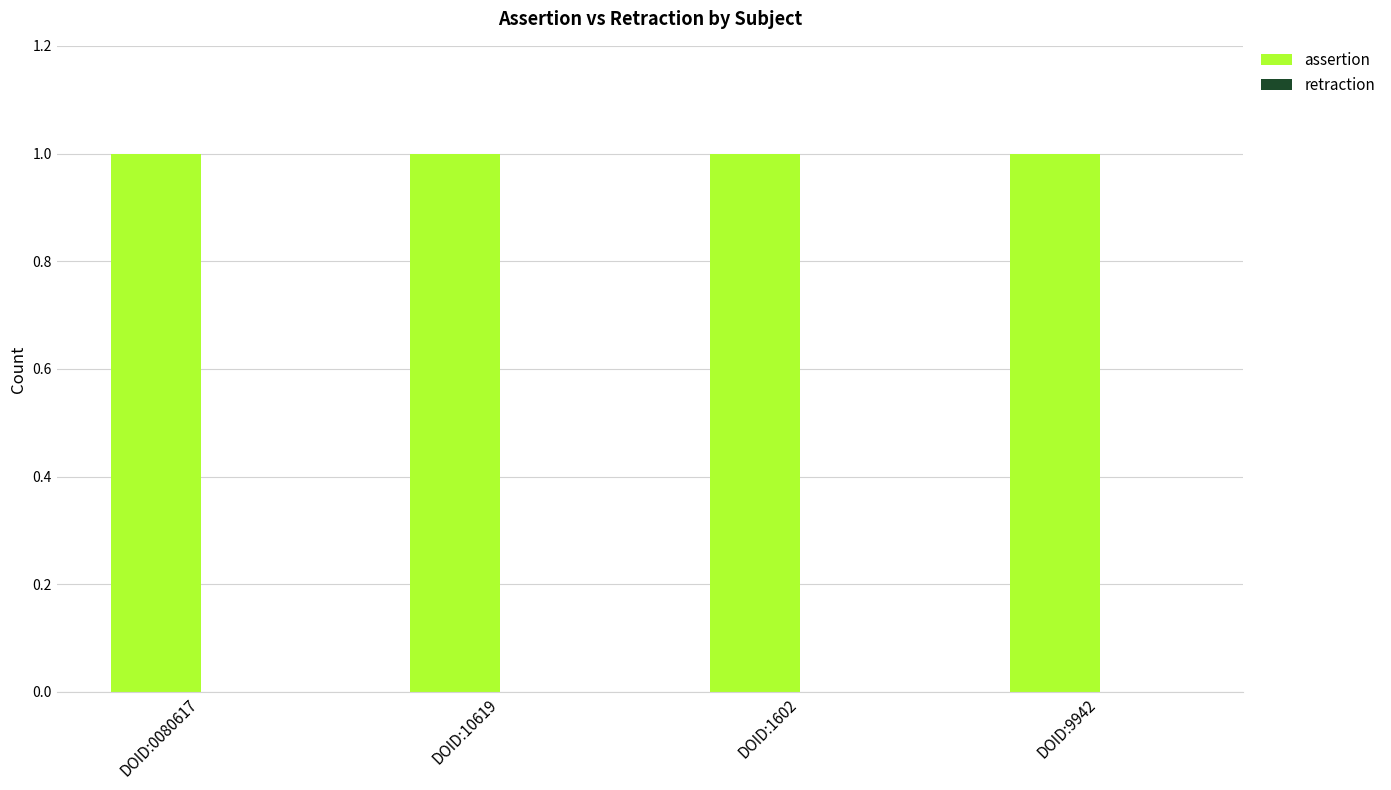

Which series has the largest total across all categories?

assertion